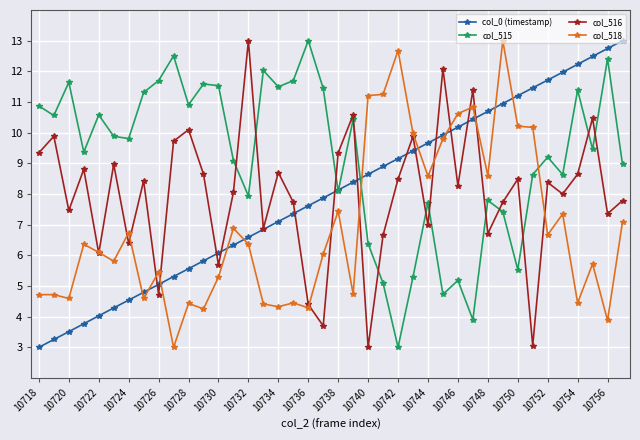

True or false: col_518 has more than 0 points higher than both neighbors.

True